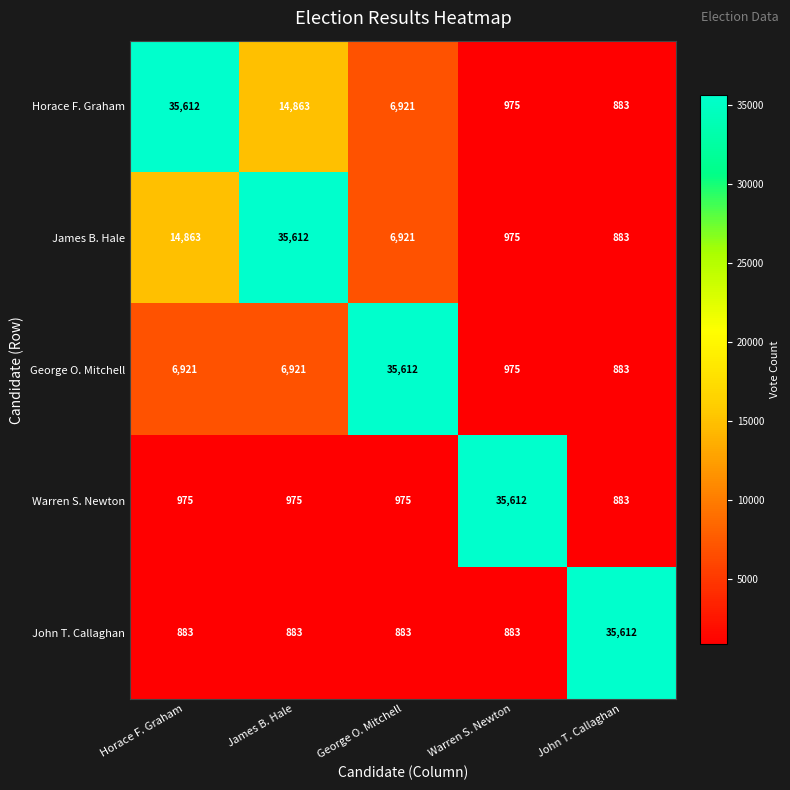

How many series are shown in this chart?

5